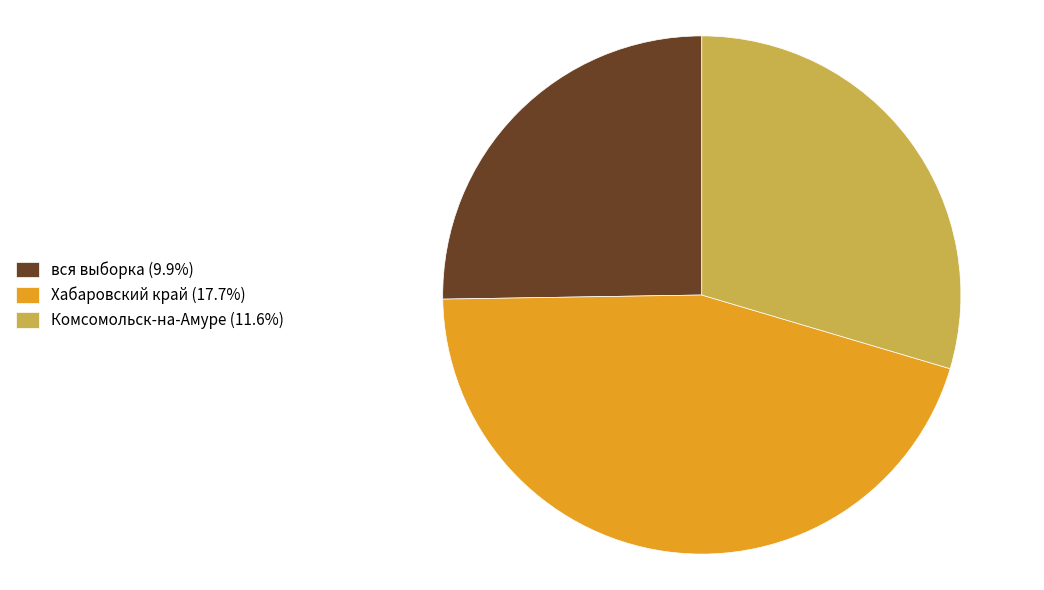

Approximately how many times larger is the value at Комсомольск-на-Амуре (11.6%) compared to Хабаровский край (17.7%)?

0.7